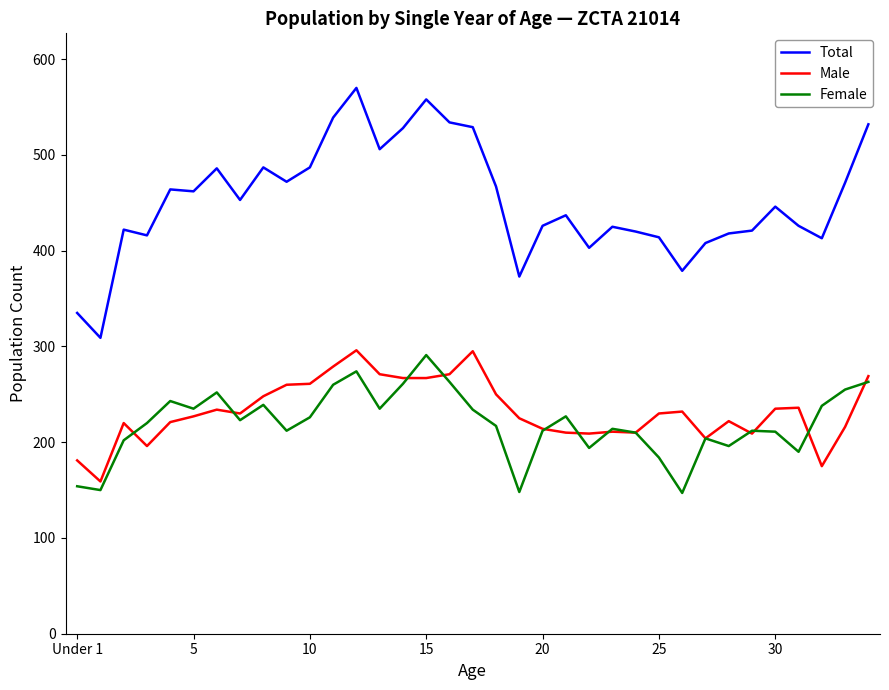

What are all the series names shown in the legend?

Total, Male, Female